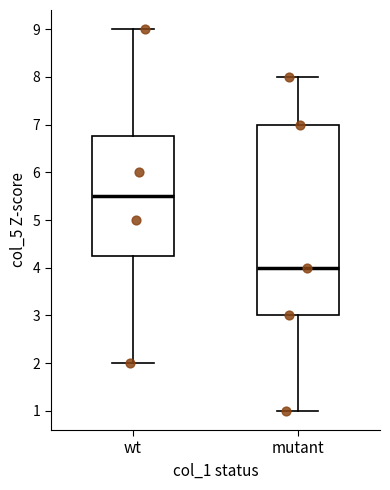

Where is the lower edge of the box for wt on the y-axis? The values are not printed on the chart, so give them approximately, as read against the axis.

4.3